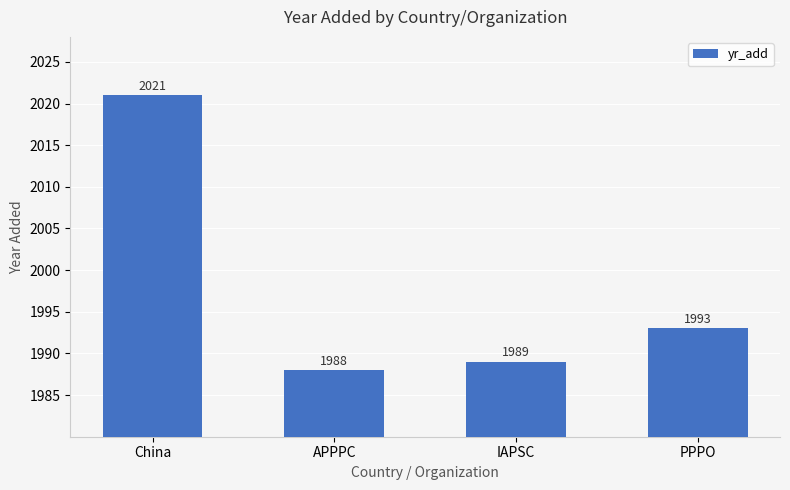

What is the label of the 4th bar from the left?

PPPO